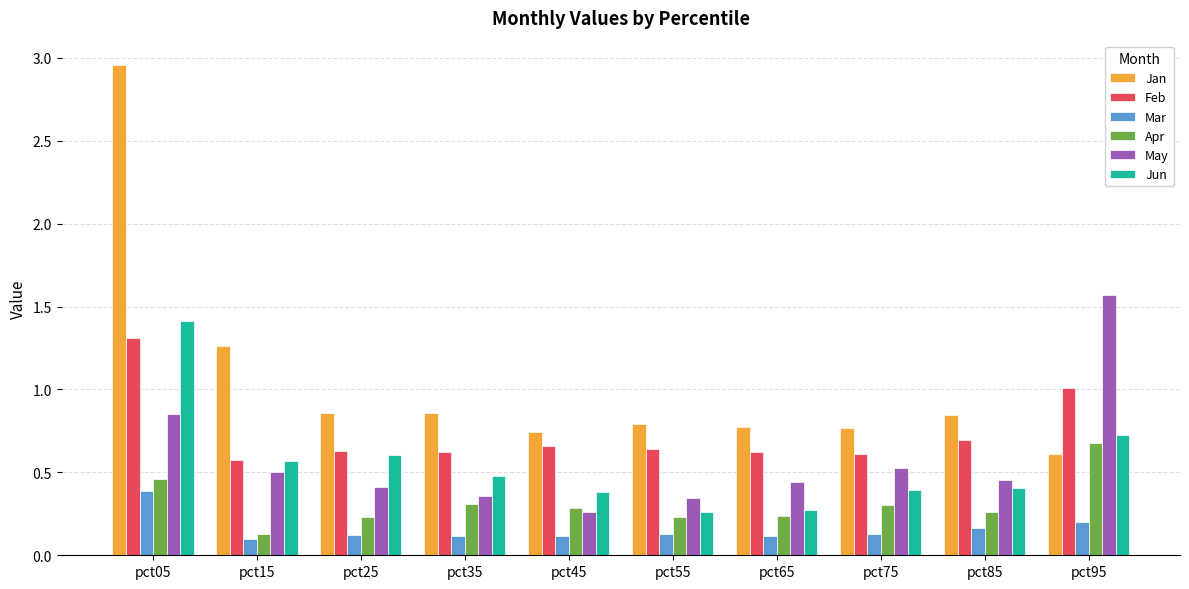

The Jan series shows 0.8 at pct75. True or false?

True